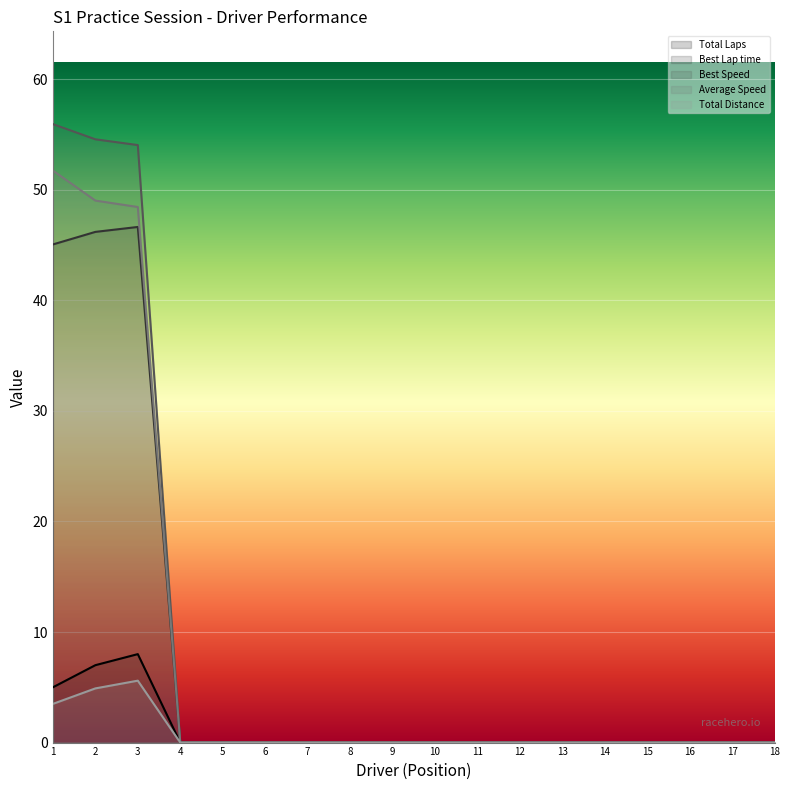

Which series has the largest total across all categories?

Best Speed